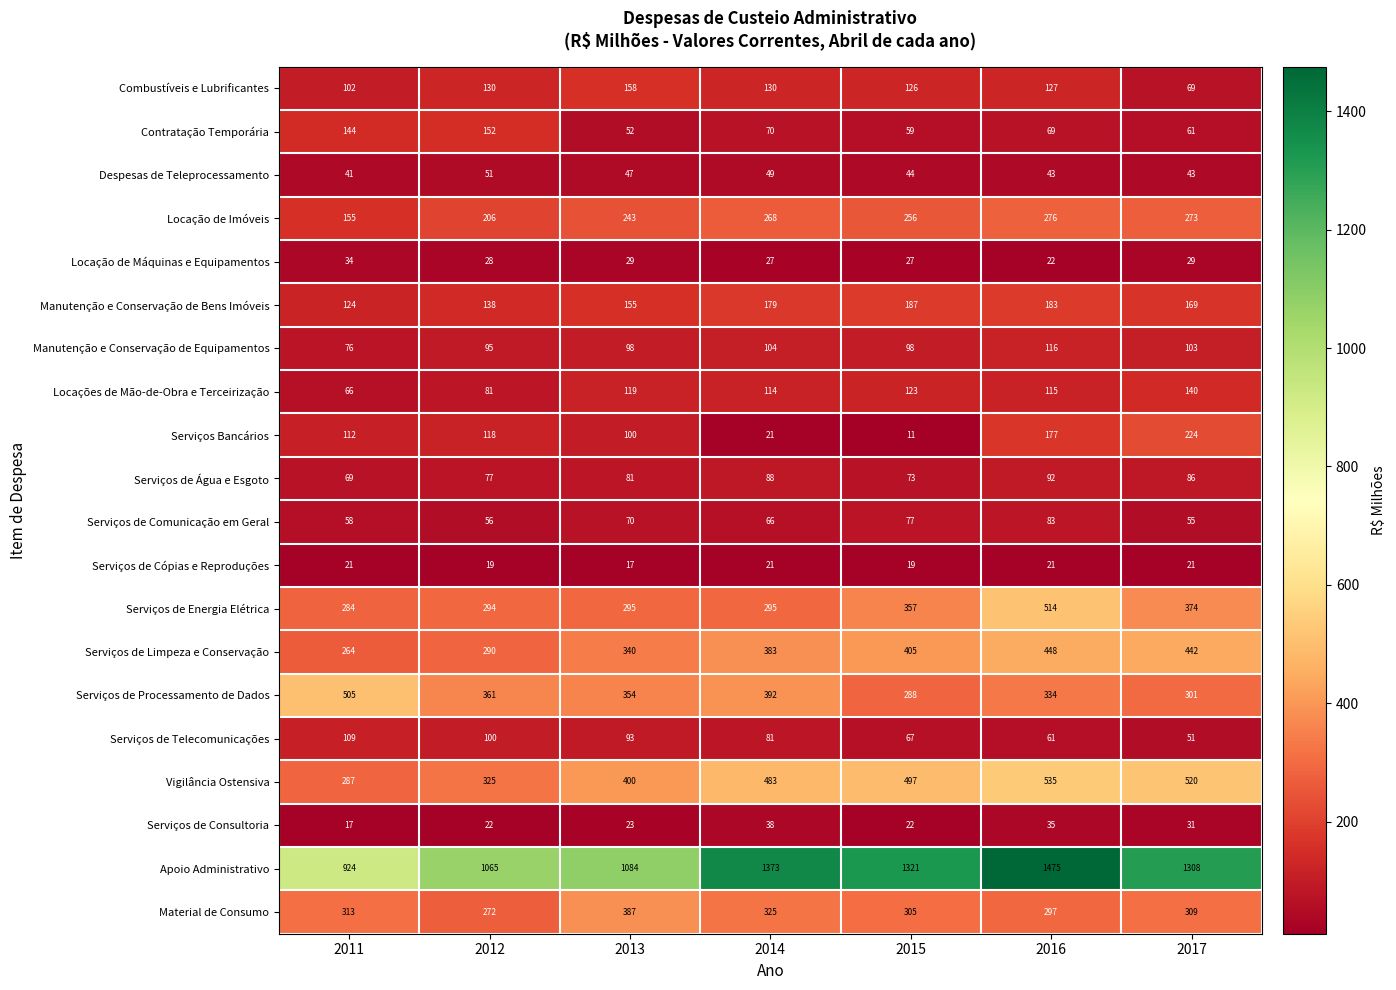

What is the approximate value of Serviços de Energia Elétrica at 2015, to the nearest 50?

350